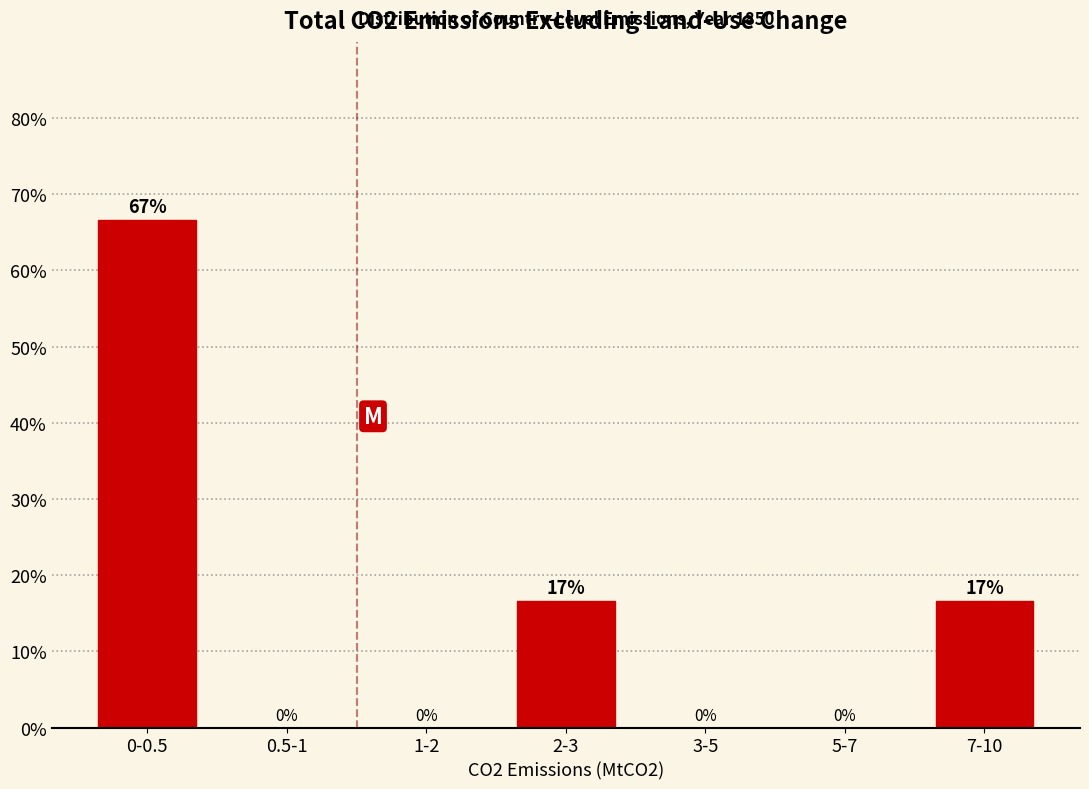

Which has a higher value, 0-0.5 or 7-10?

0-0.5